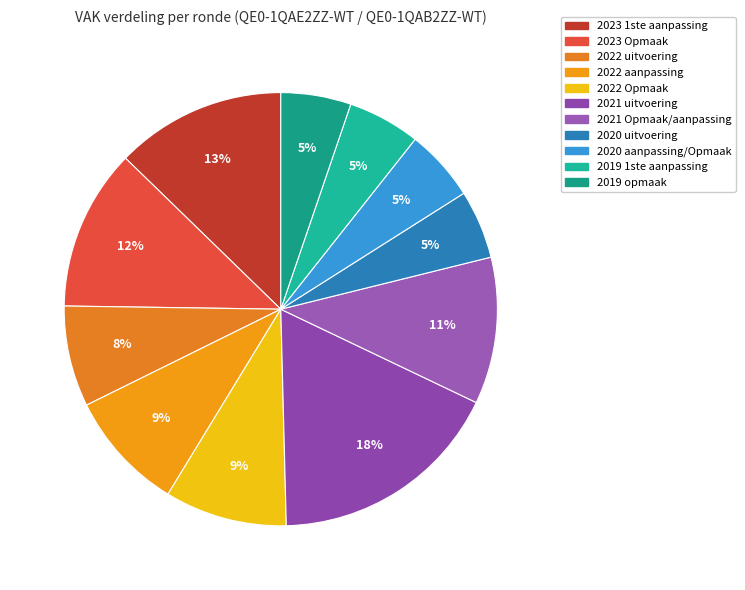

Is it true that 2019 opmaak is 14% of the pie?

False